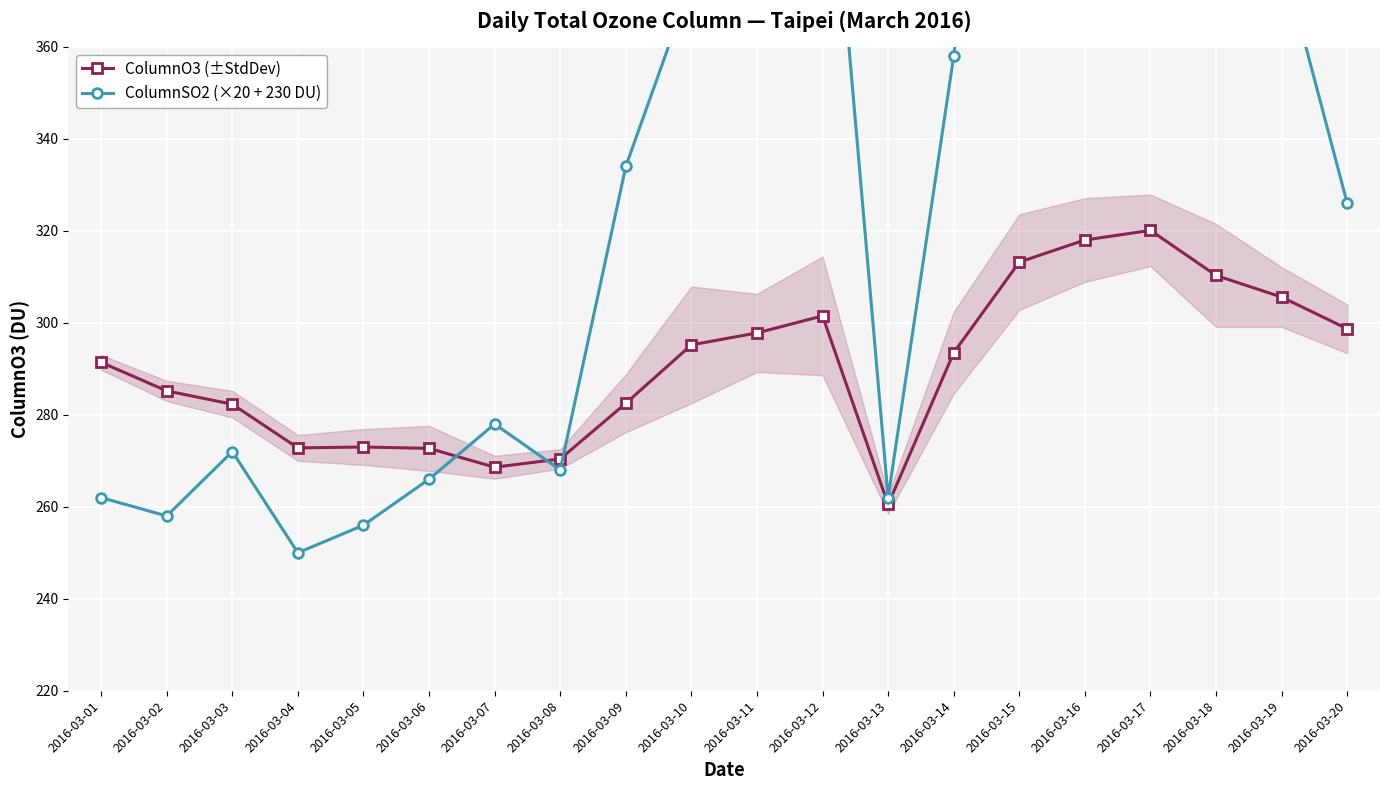

Which category has the lowest value in the ColumnO3 (±StdDev) series?

2016-03-13